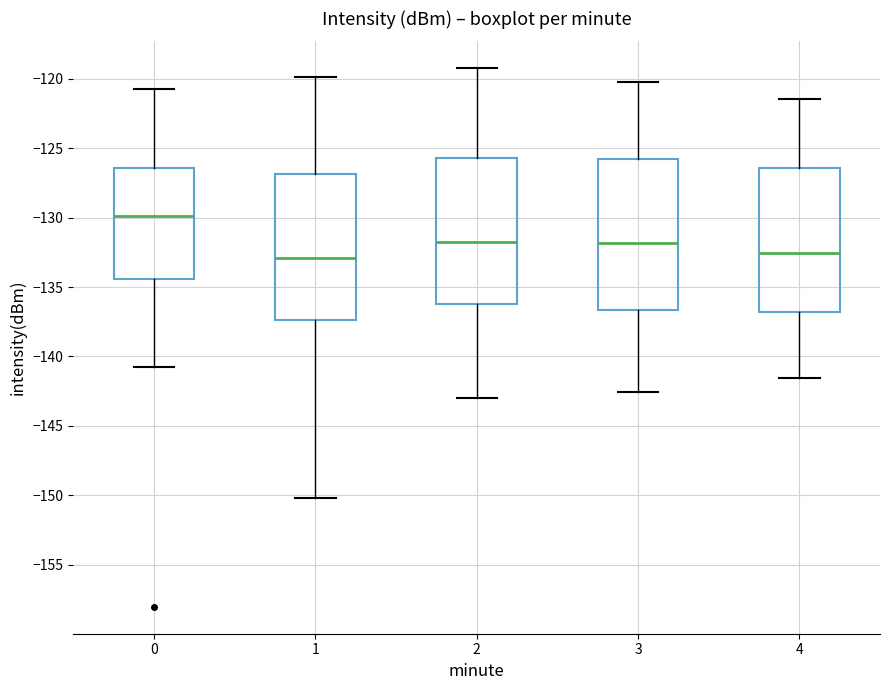

Where does the upper whisker of the box at x = 0 end on the y-axis? The values are not printed on the chart, so give them approximately, as read against the axis.

-120.5